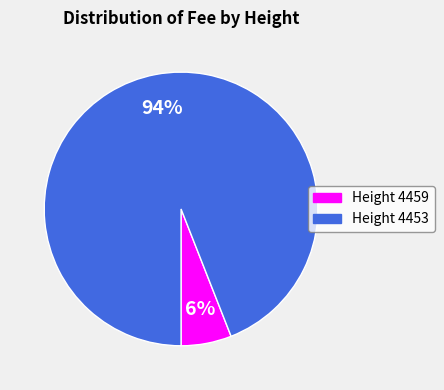

The Height 4453 slice represents 99% of the pie. True or false?

False